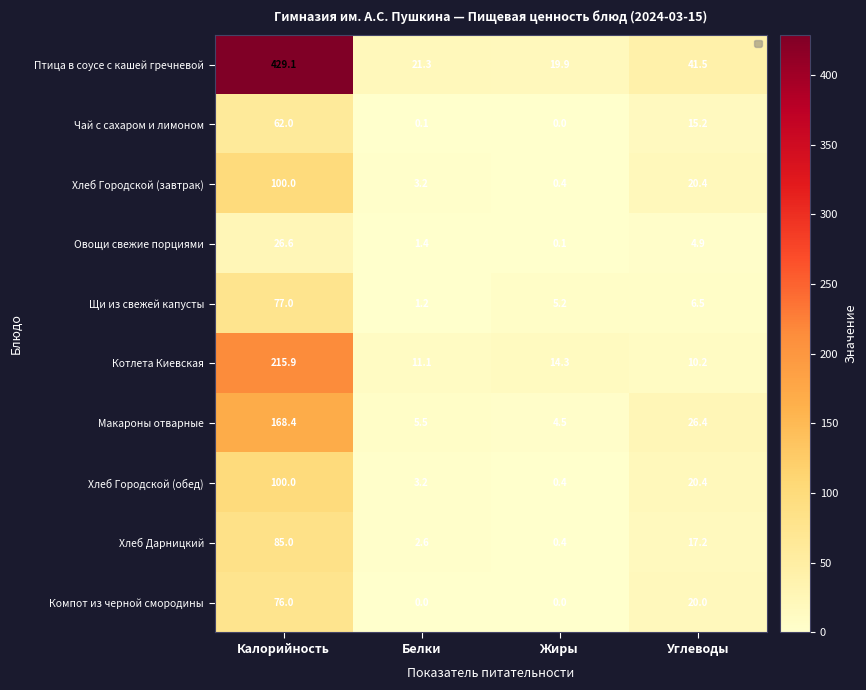

What is the average value of the Хлеб Дарницкий series?

26.3